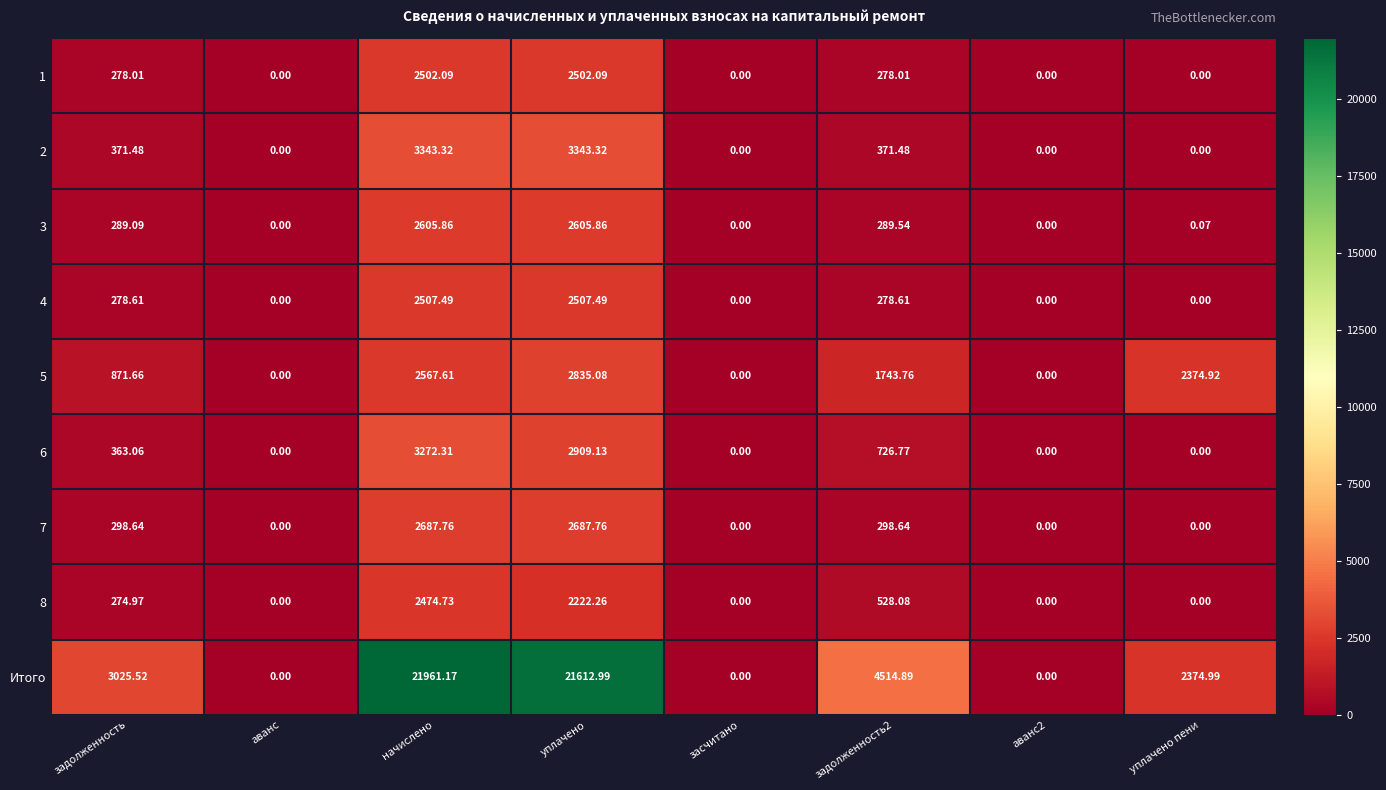

At which category does the chart reach its peak across all series?

начислено